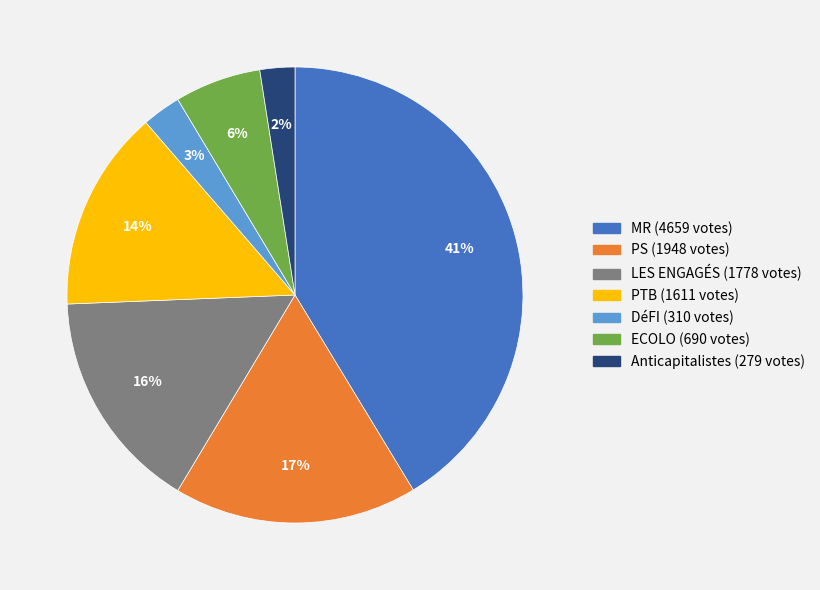

How many segments does this pie chart have?

7